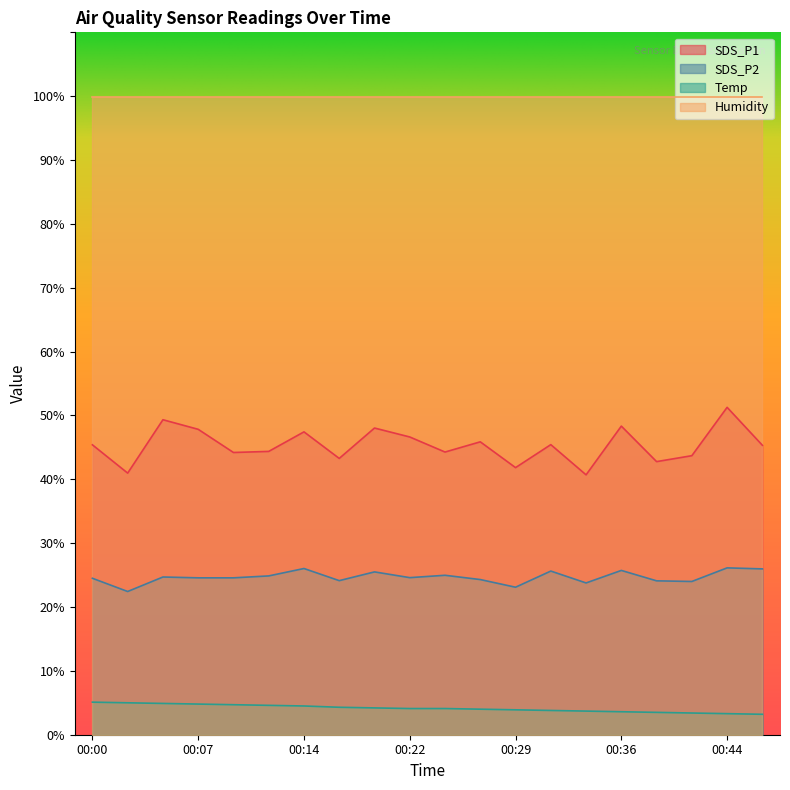

At which category is the sum across all series the highest?

00:44